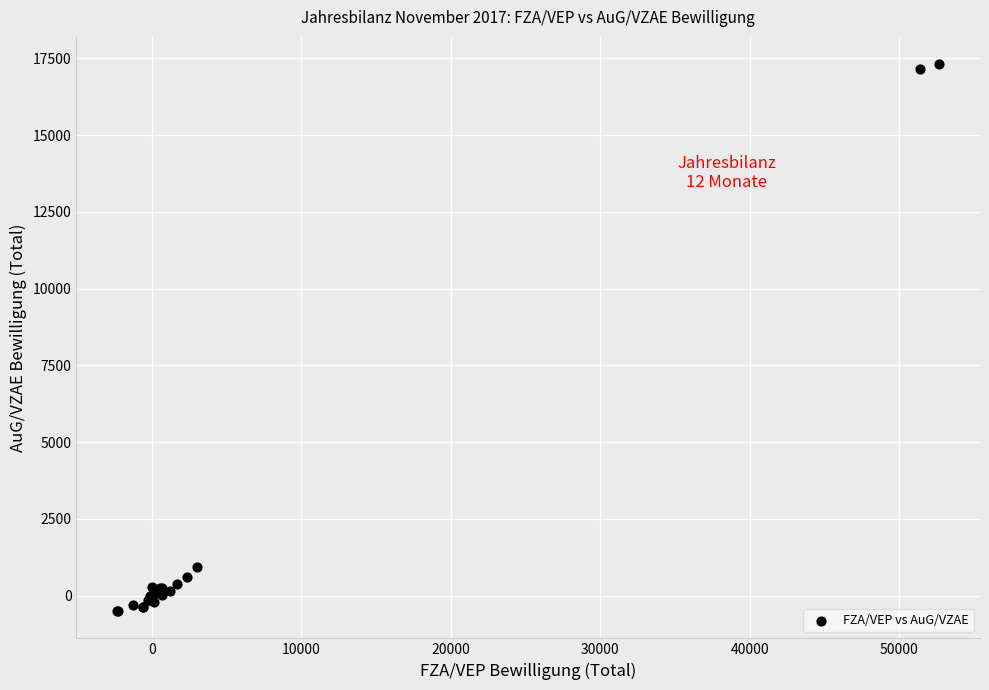

What Y value in the scatter plot is closest to 8404?

927